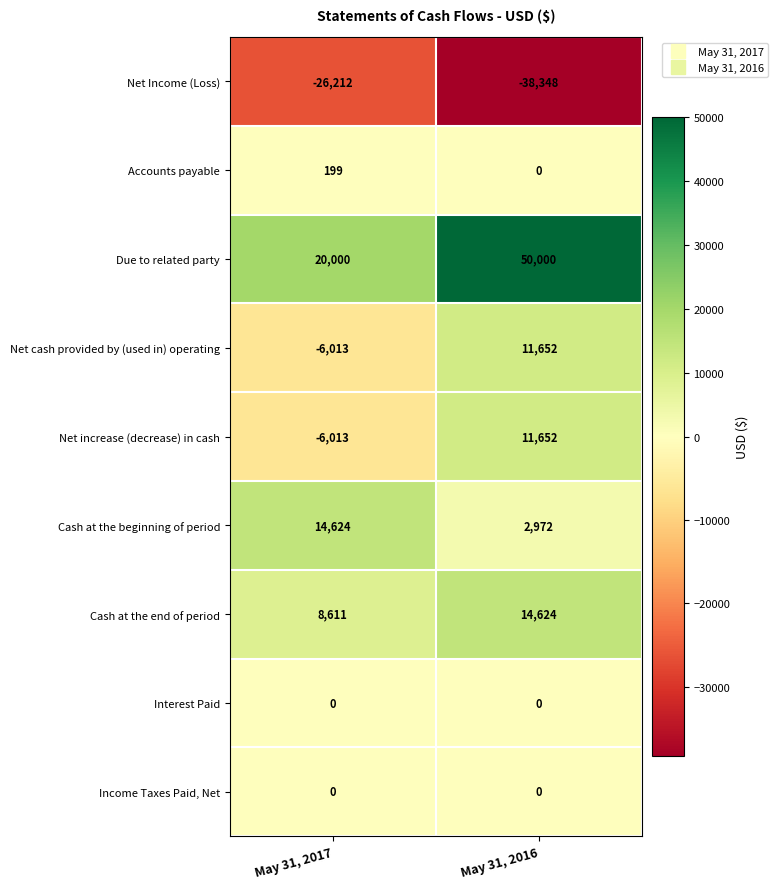

Is the value of Accounts payable at May 31, 2016 greater than the value of Net cash provided by (used in) operating at May 31, 2017?

Yes